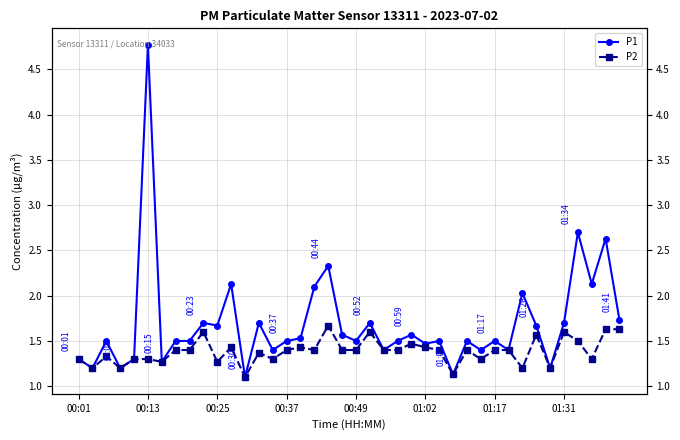

Which series has the largest range (max minus min)?

P1